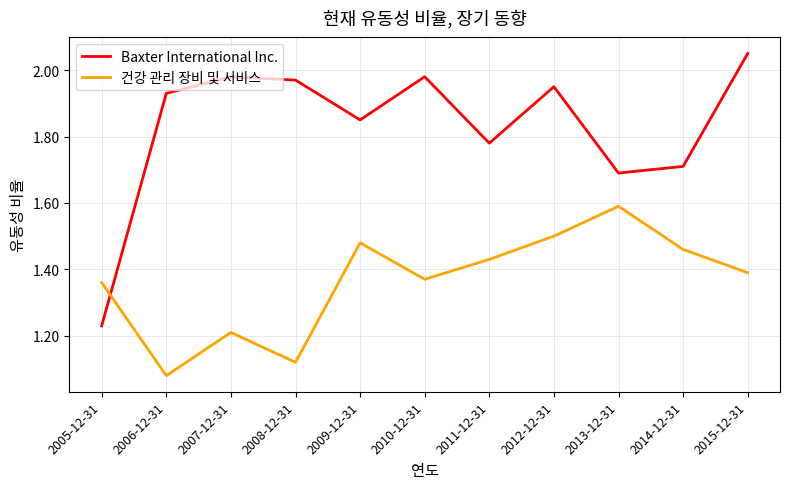

At which label does 건강 관리 장비 및 서비스 reach its minimum?

2006-12-31